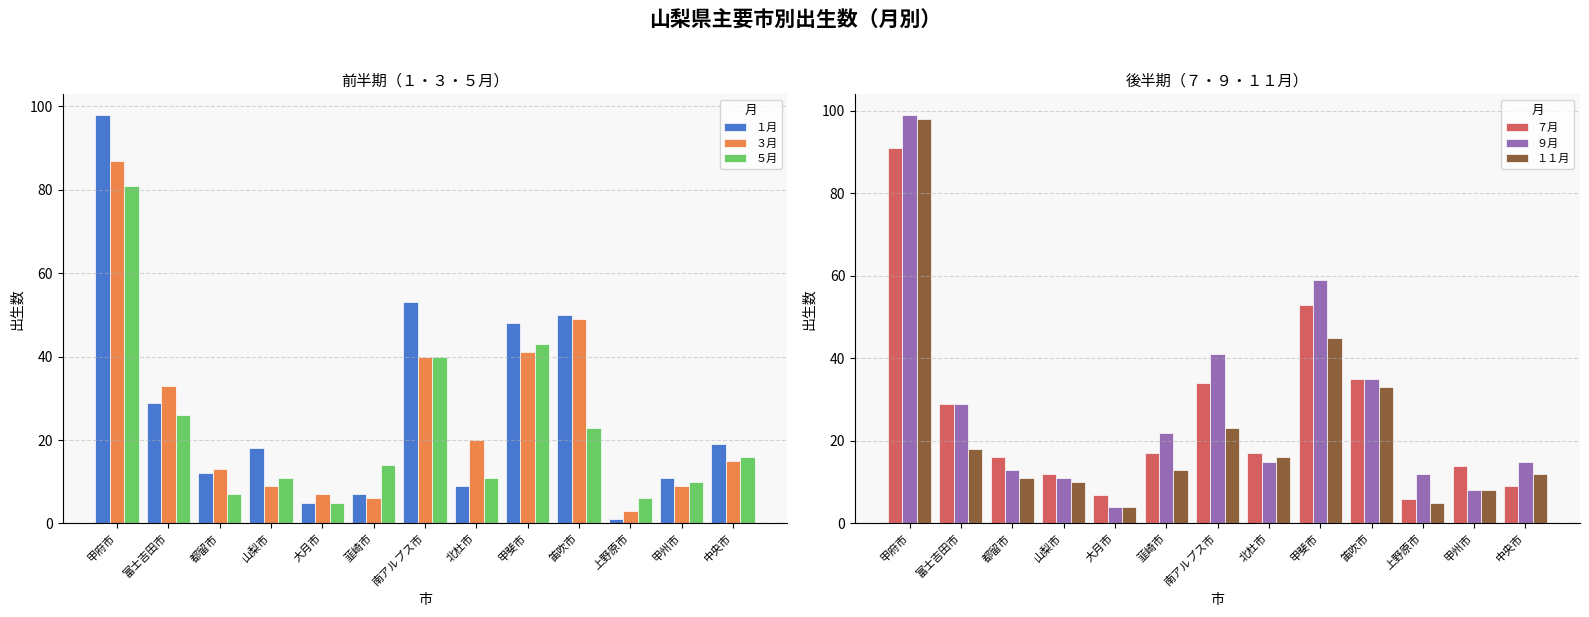

What is the sum of the ５月 values at 山梨市 and 笛吹市?

34